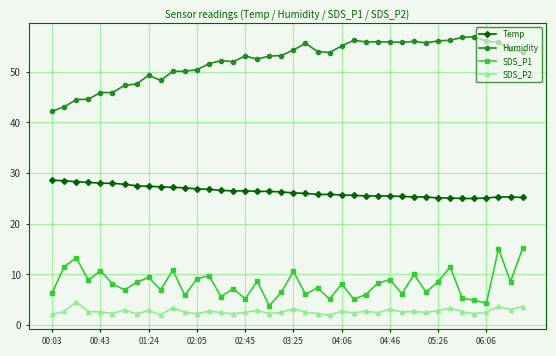

What is the minimum value shown in the chart?

1.9